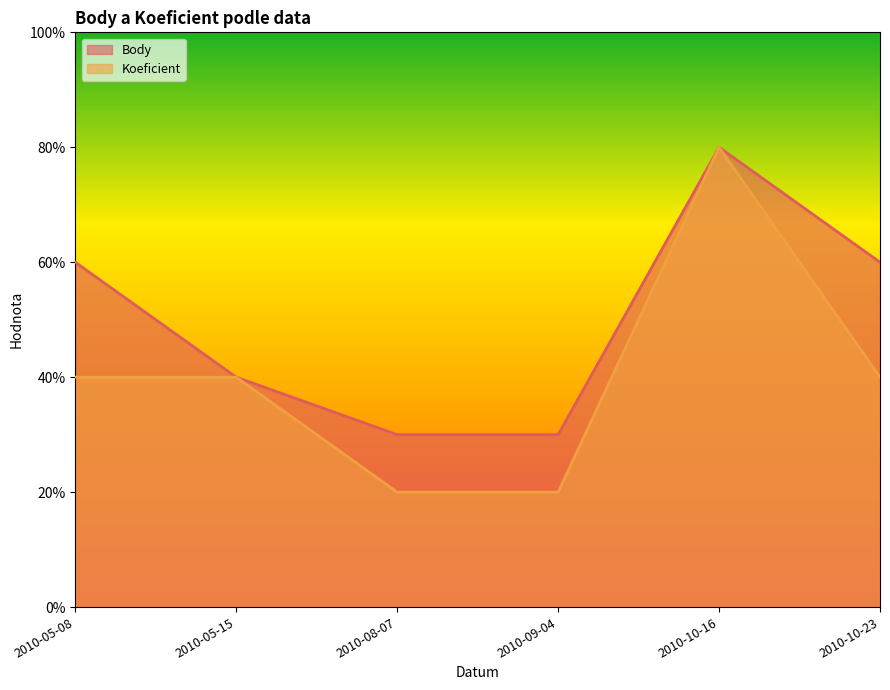

Which has a higher value, 2010-10-23 or 2010-09-04?

2010-10-23